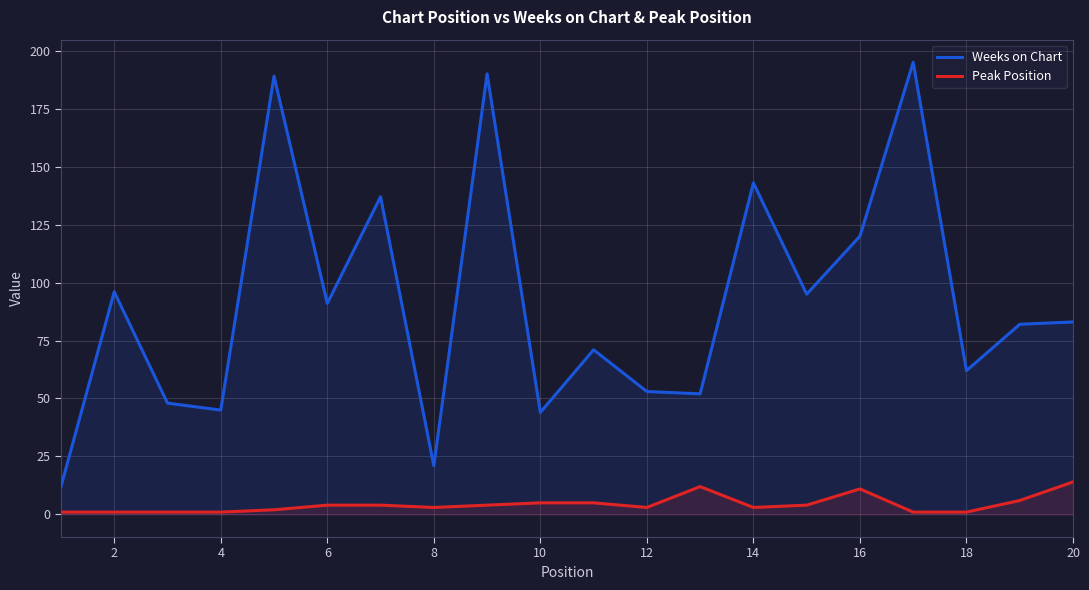

How many lines are shown in the chart?

2